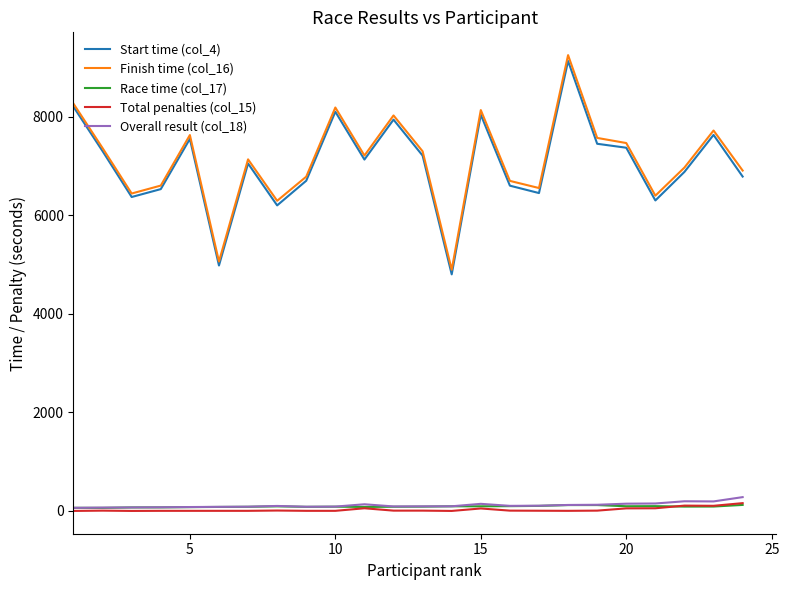

What is the greatest value displayed?

9249